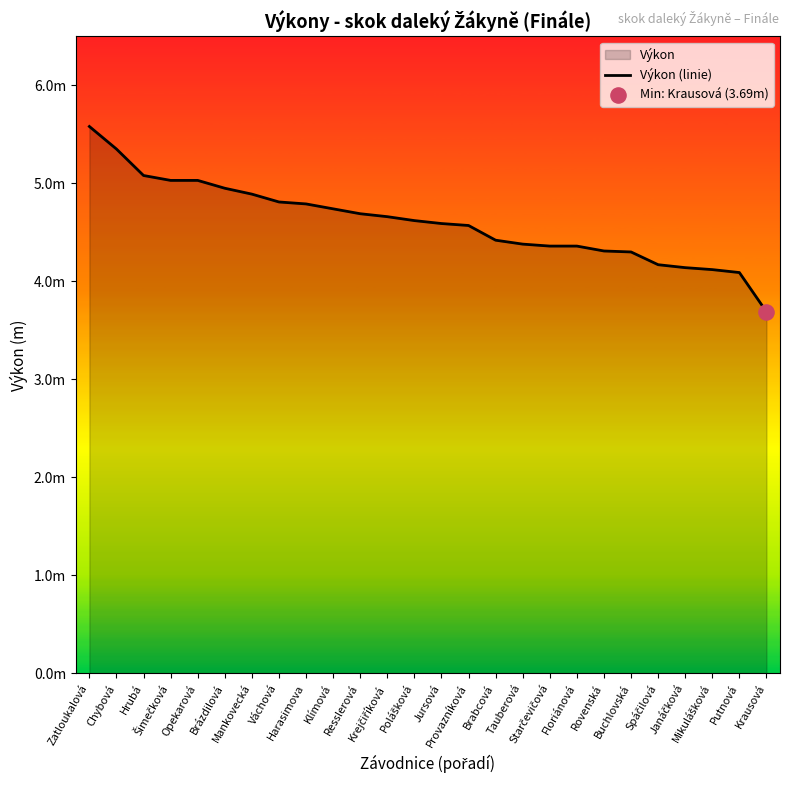

Approximately how many times larger is the value at Harasimova compared to Resslerová?

1.0